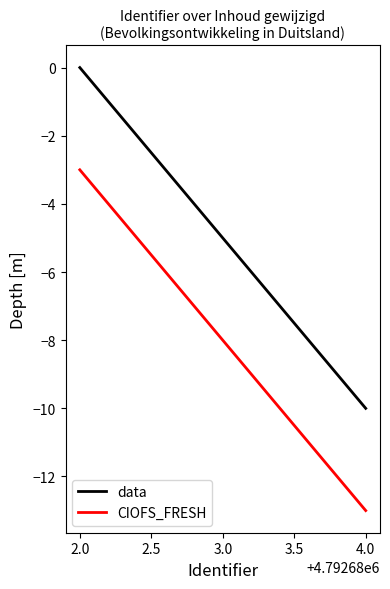

Count the CIOFS_FRESH values in the range -13 to -3.

2